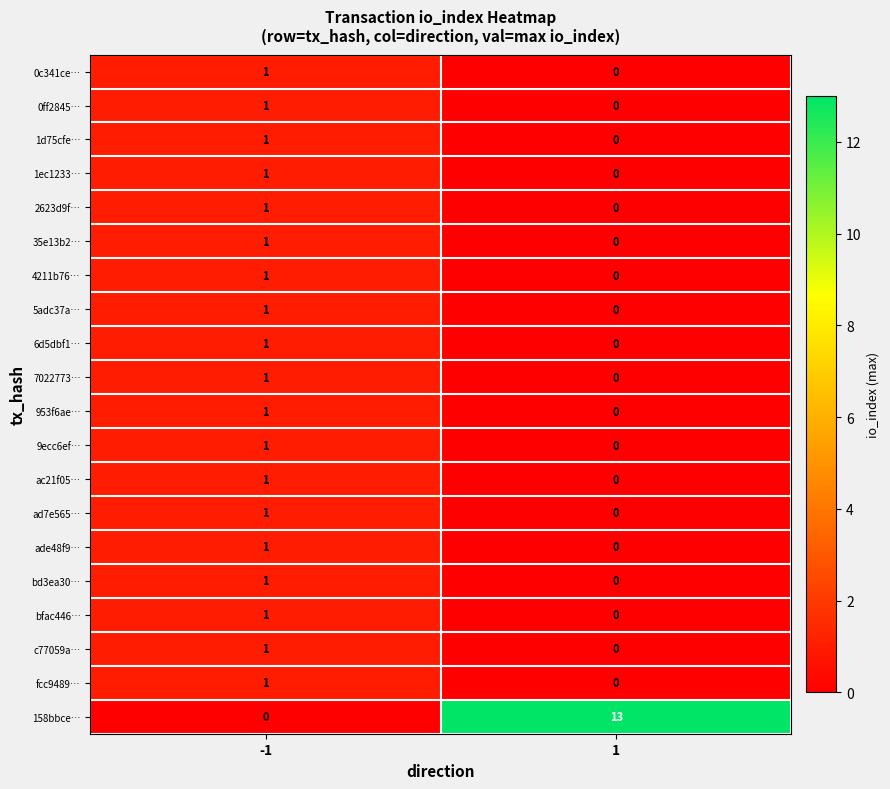

What is the total value across all series at 1?

13